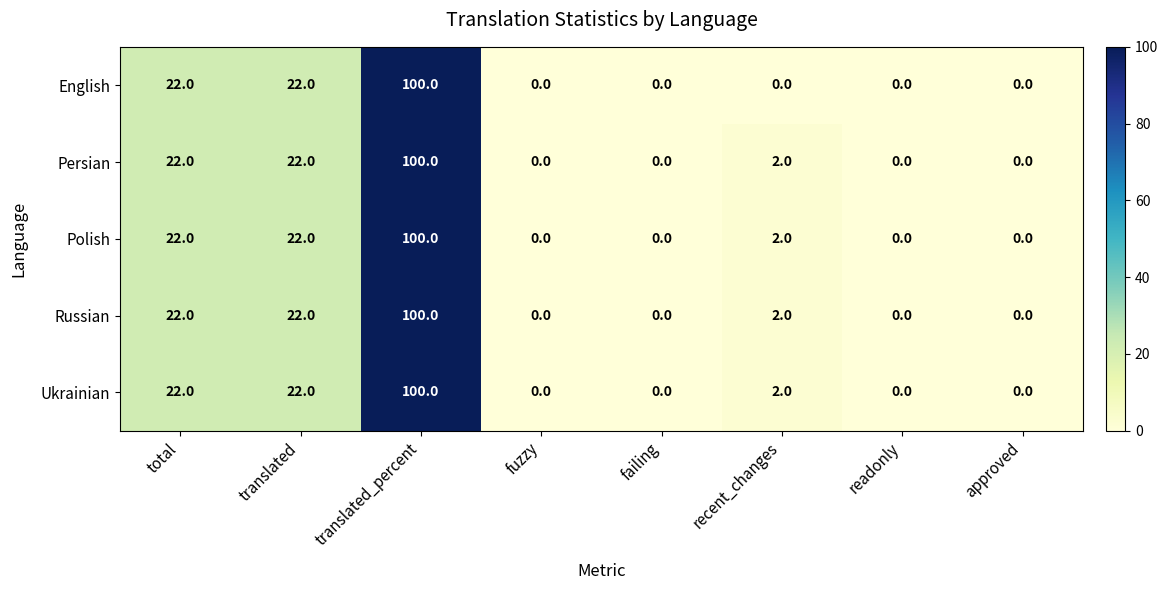

Where does the Russian series first go above 2?

total